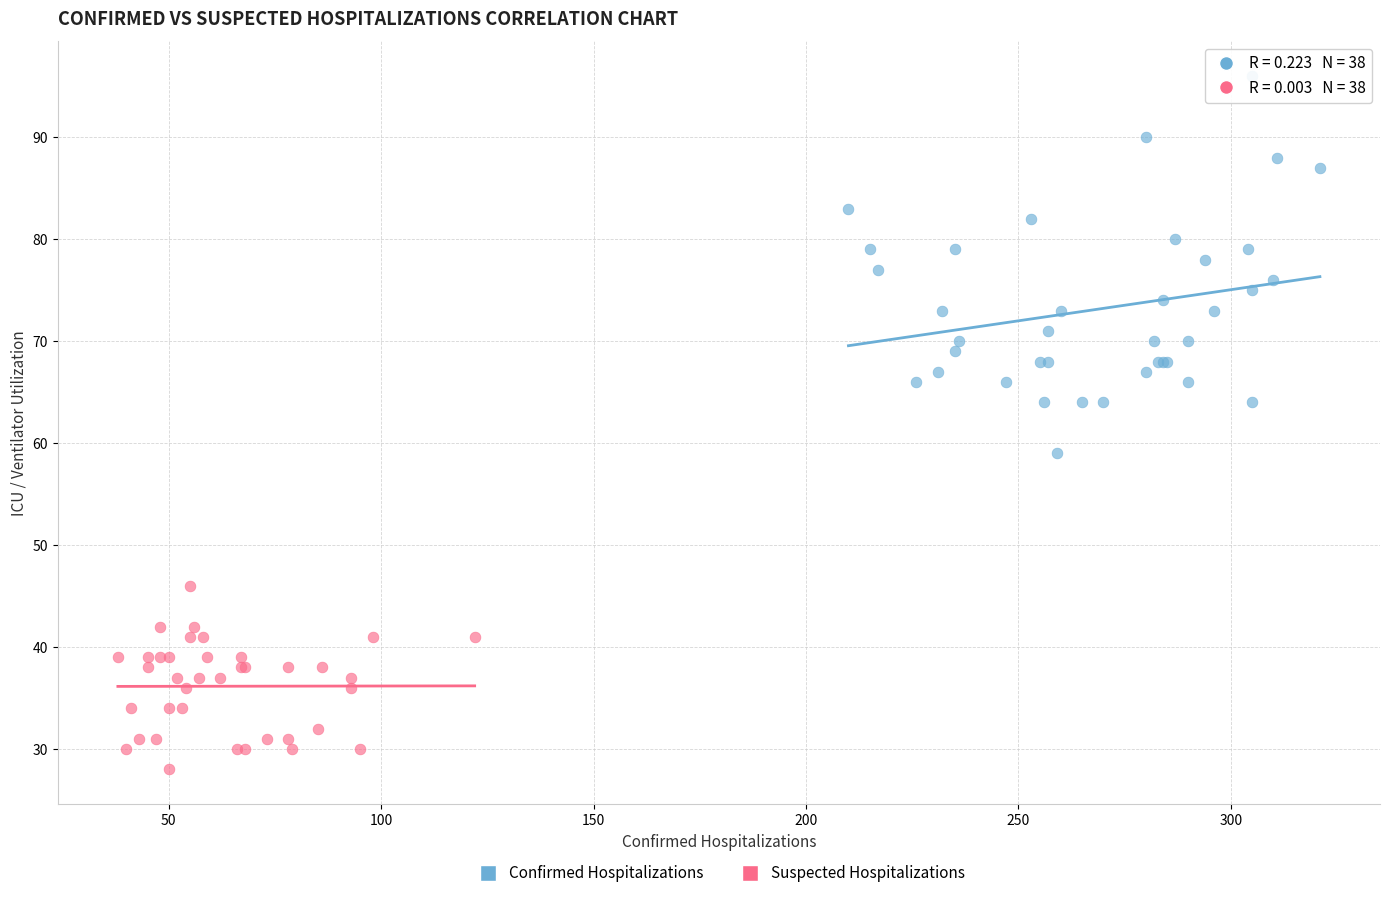

Which series has the largest Y range (max minus min)?

Confirmed Hospitalizations